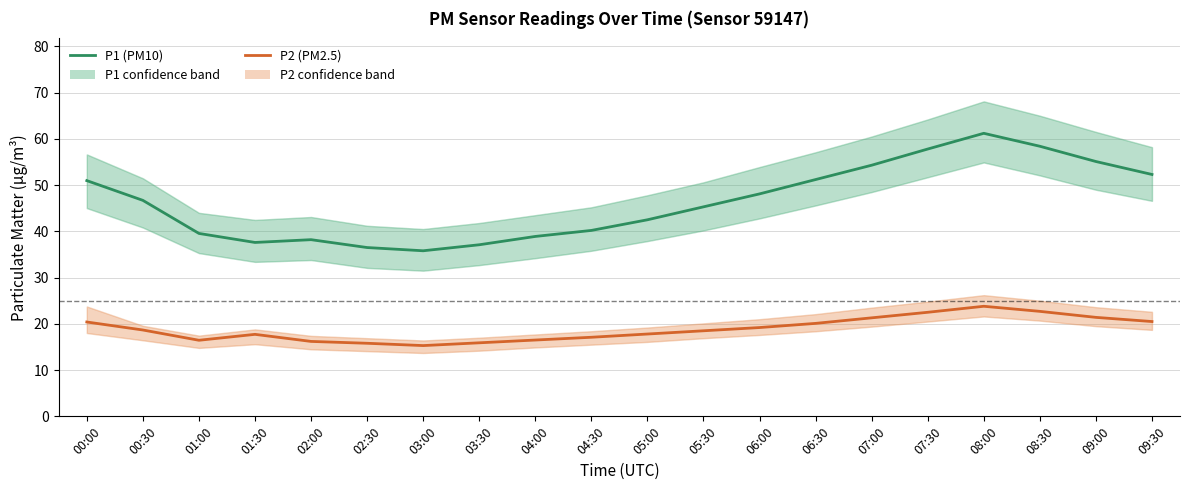

True or false: P1 (PM10) has more than 0 points higher than both neighbors.

True